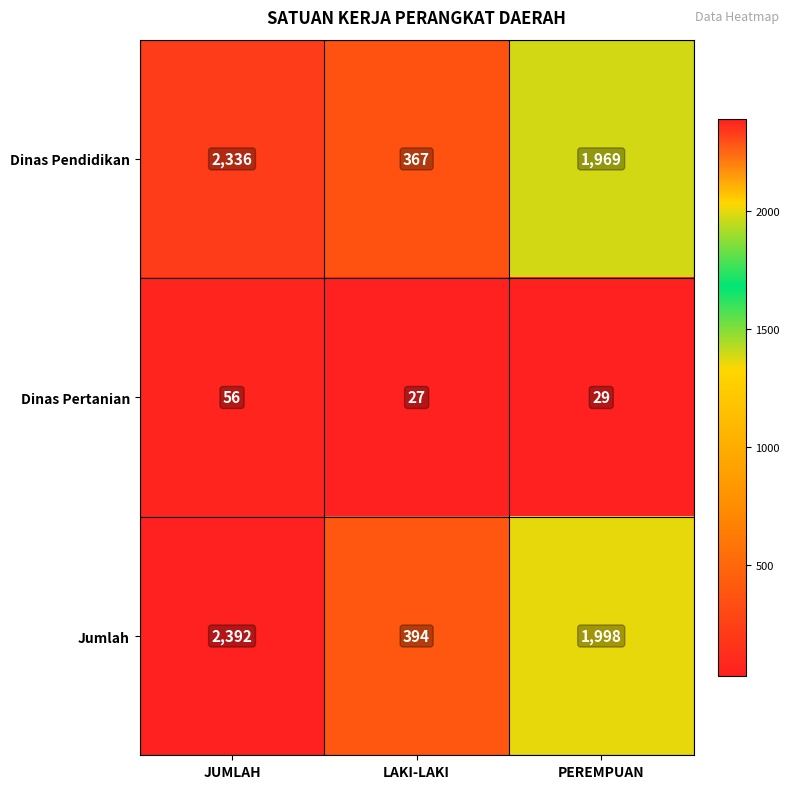

Where is Jumlah nearest to the value 1393?

PEREMPUAN